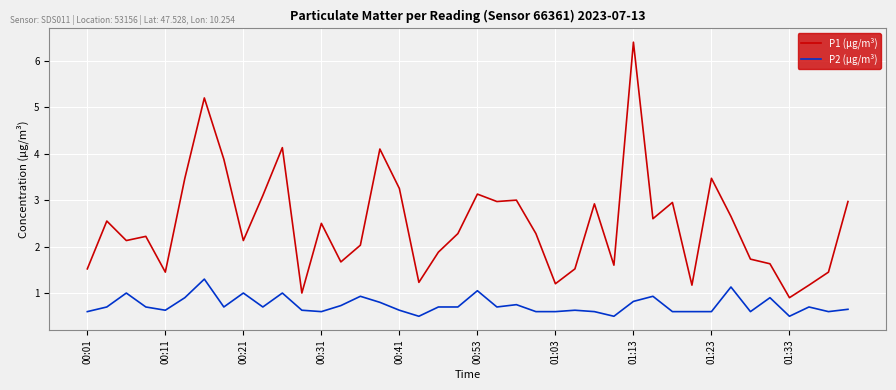

What is the maximum value for P2 (µg/m³)?

1.3